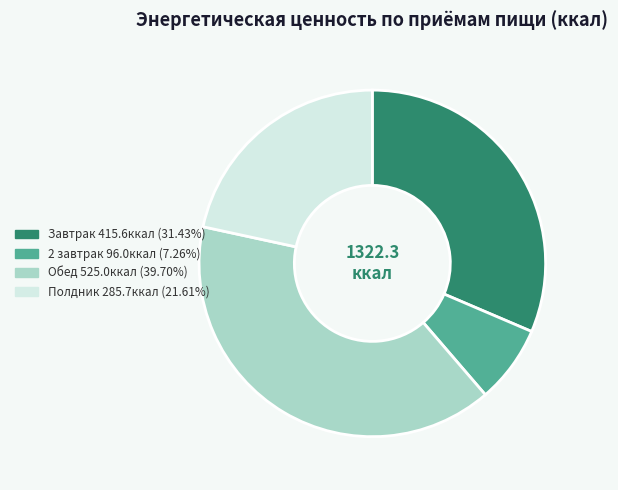

Rank the categories by value from lowest to highest.

2 завтрак, Полдник, Завтрак, Обед